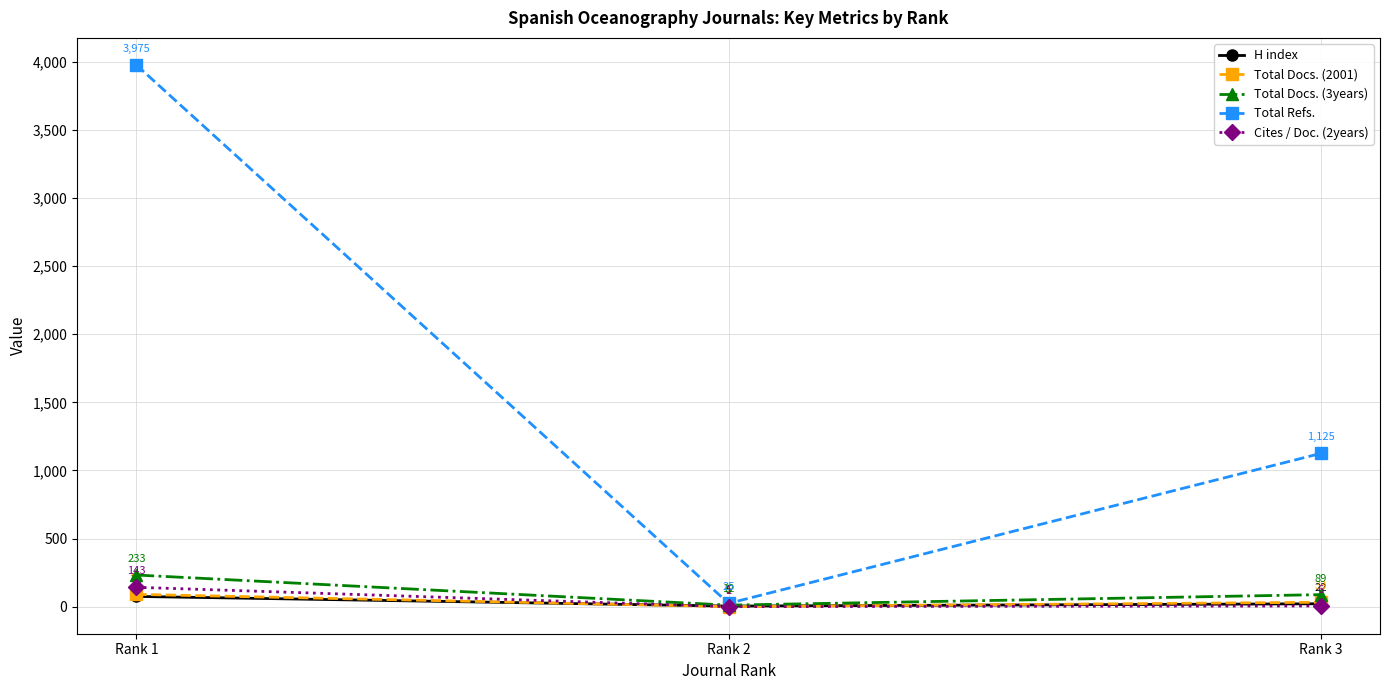

Reading left to right, what are all the values shown in this chart?

H index: Rank 1=76	Rank 2=5	Rank 3=22
Total Docs. (2001): Rank 1=91	Rank 2=1	Rank 3=33
Total Docs. (3years): Rank 1=233	Rank 2=12	Rank 3=89
Total Refs.: Rank 1=3975	Rank 2=25	Rank 3=1125
Cites / Doc. (2years): Rank 1=143	Rank 2=1	Rank 3=6